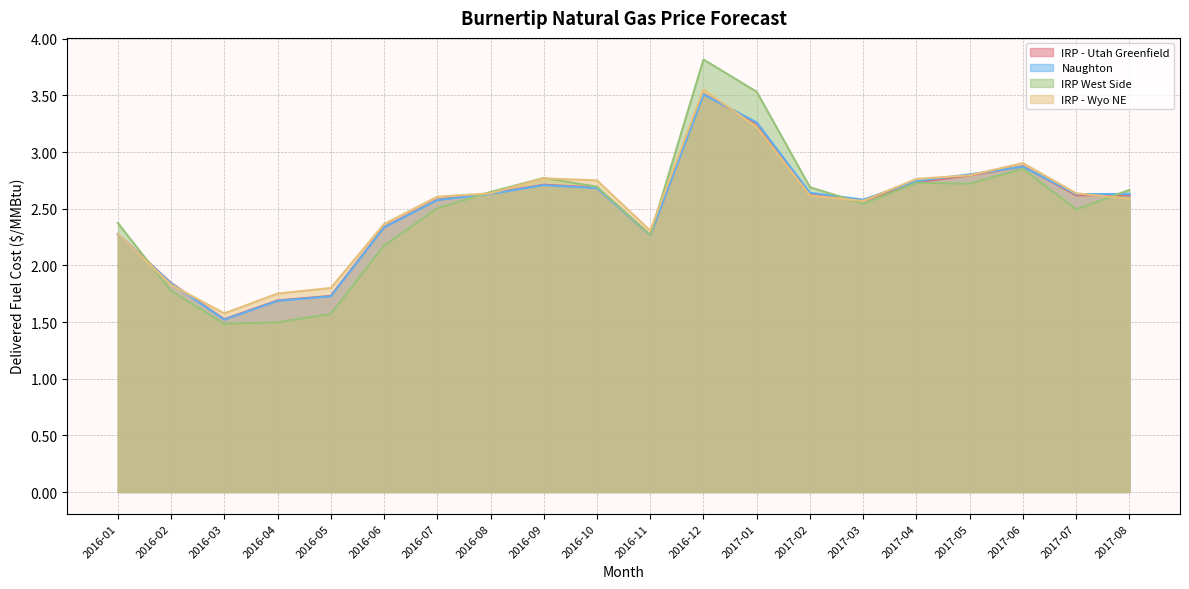

How many data points in IRP - Utah Greenfield are above 2?

16